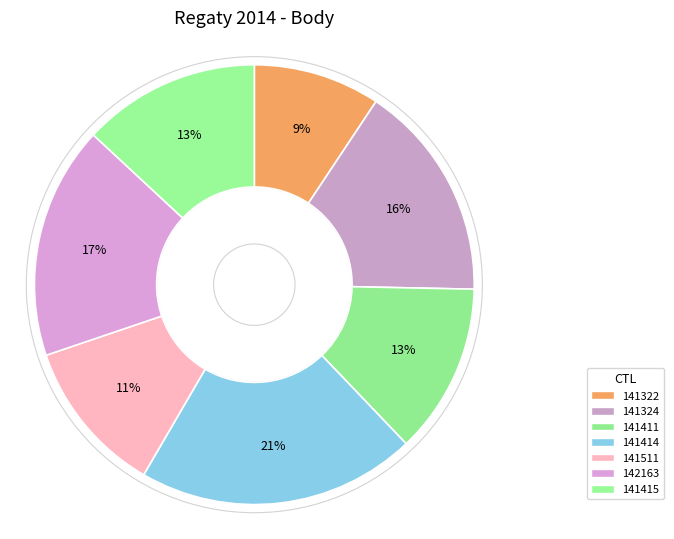

Rank the categories by value from lowest to highest.

141322, 141511, 141411, 141415, 141324, 142163, 141414